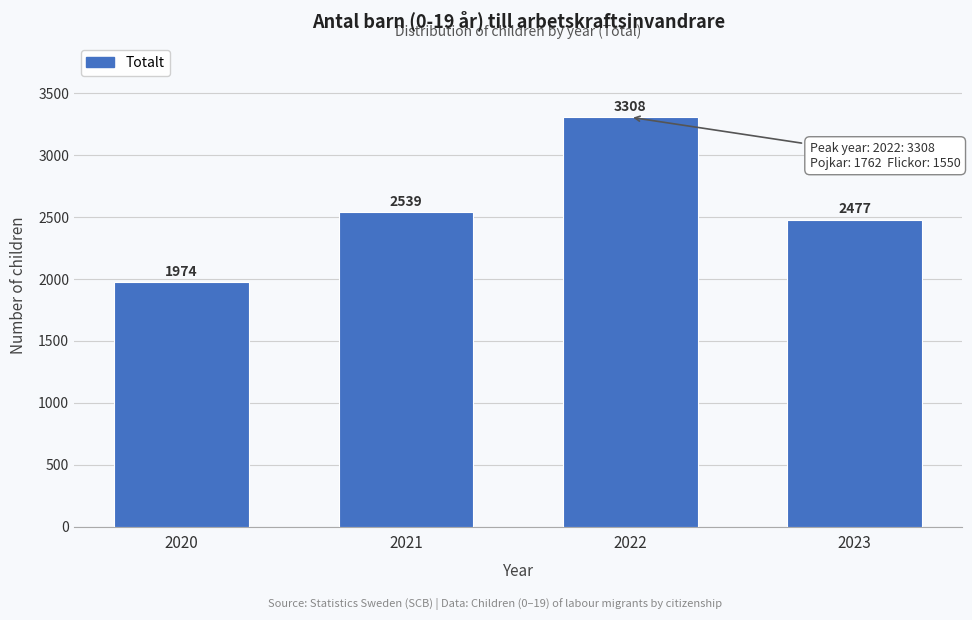

Reading right to left, transcribe all the data shown in this chart.

2023=2477	2022=3308	2021=2539	2020=1974